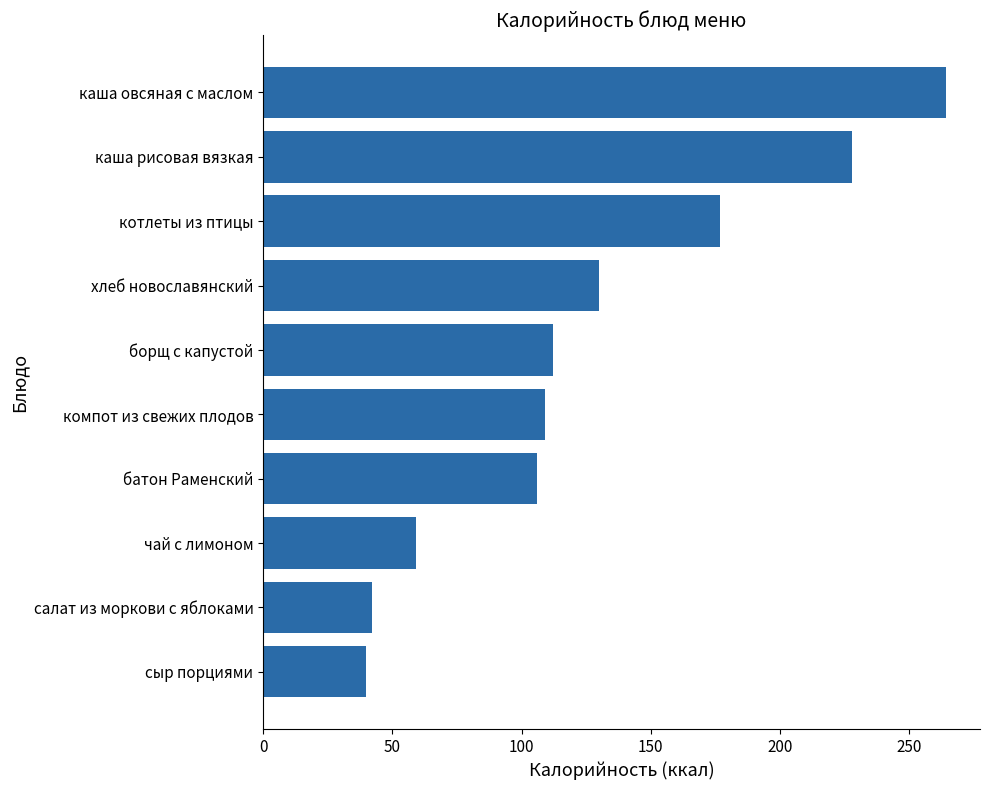

Reading top to bottom, what are all the values shown in this chart?

каша овсяная с маслом=264.2	каша рисовая вязкая=228.0	котлеты из птицы=176.6	хлеб новославянский=130.0	борщ с капустой=112.0	компот из свежих плодов=109.0	батон Раменский=106.0	чай с лимоном=59.0	салат из моркови с яблоками=42.0	сыр порциями=40.0